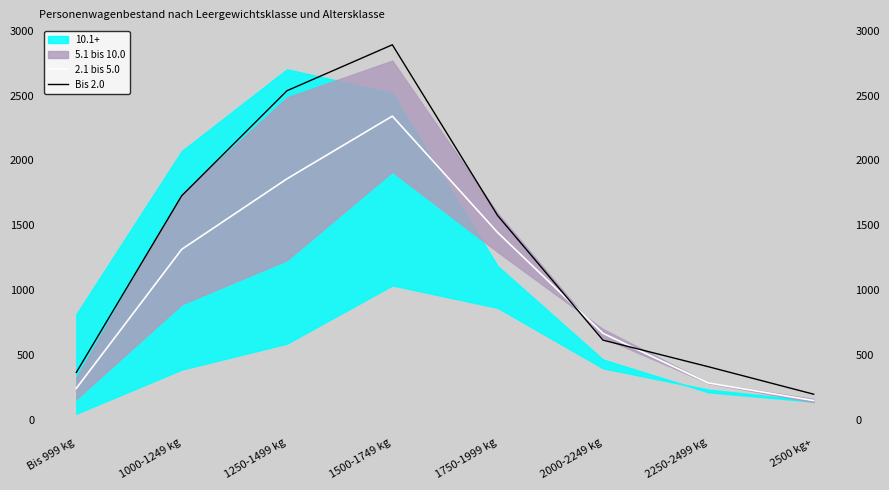

At which label does Bis 2.0 reach its minimum?

2500 kg+